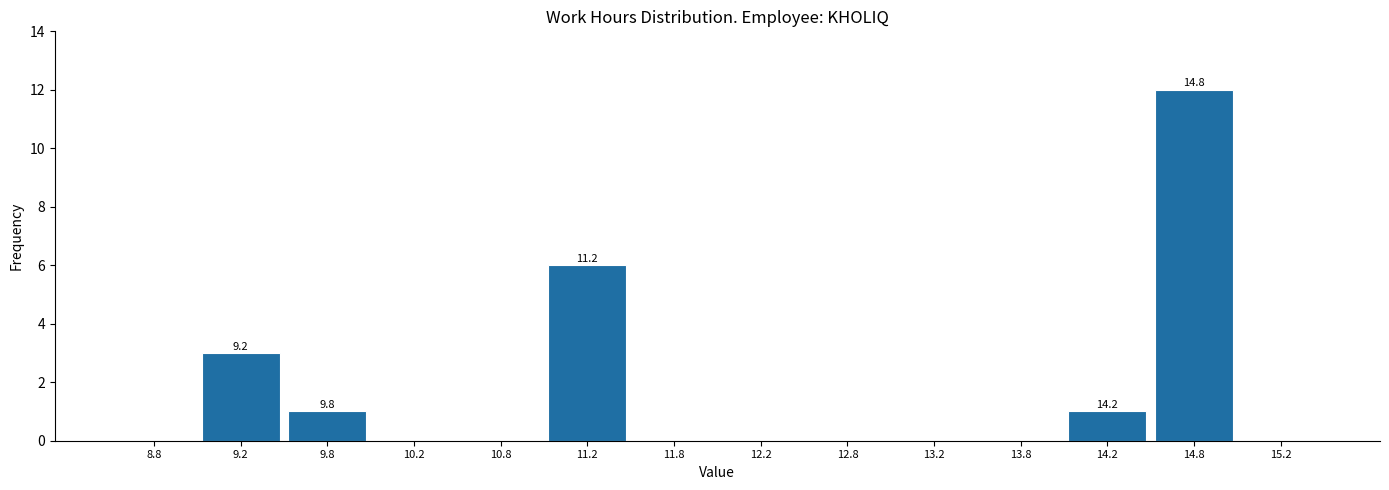

Which range on the x-axis has the tallest bar?

14.5 to 15.0